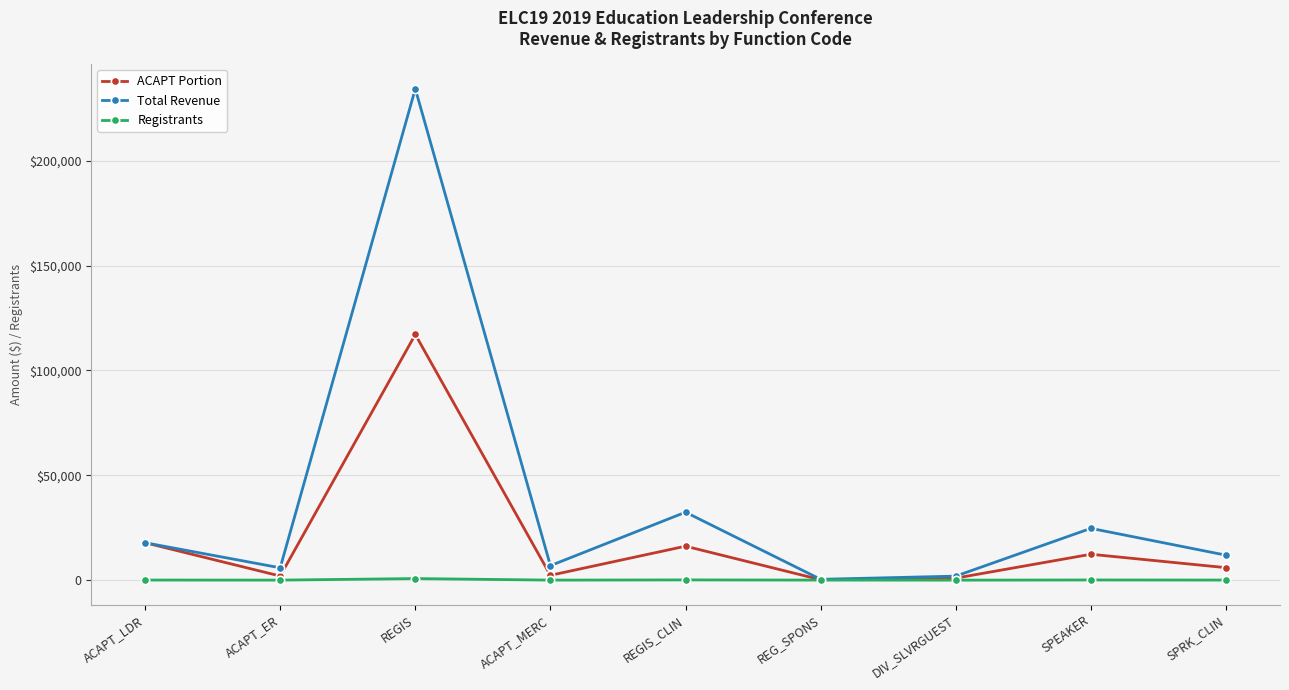

What position from the left is ACAPT_LDR?

1